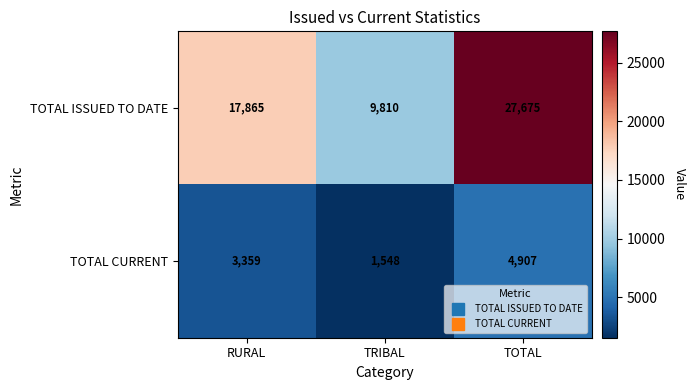

List the series in order of their peak value, highest first.

TOTAL ISSUED TO DATE, TOTAL CURRENT